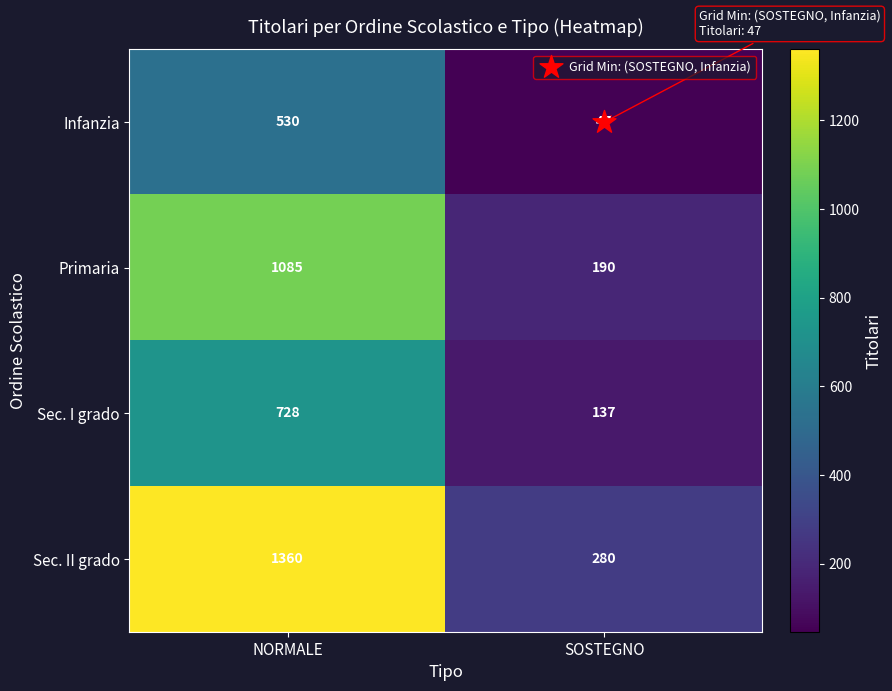

Which series changed the most between NORMALE and SOSTEGNO?

Sec. II grado